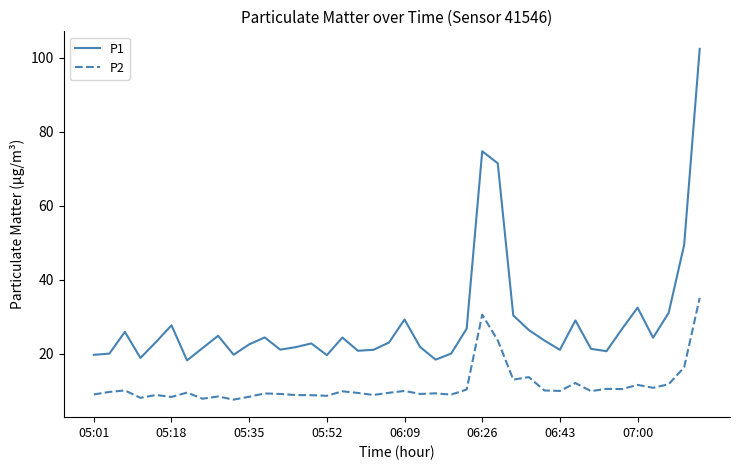

Rank the series by their average value, from highest to lowest.

P1, P2